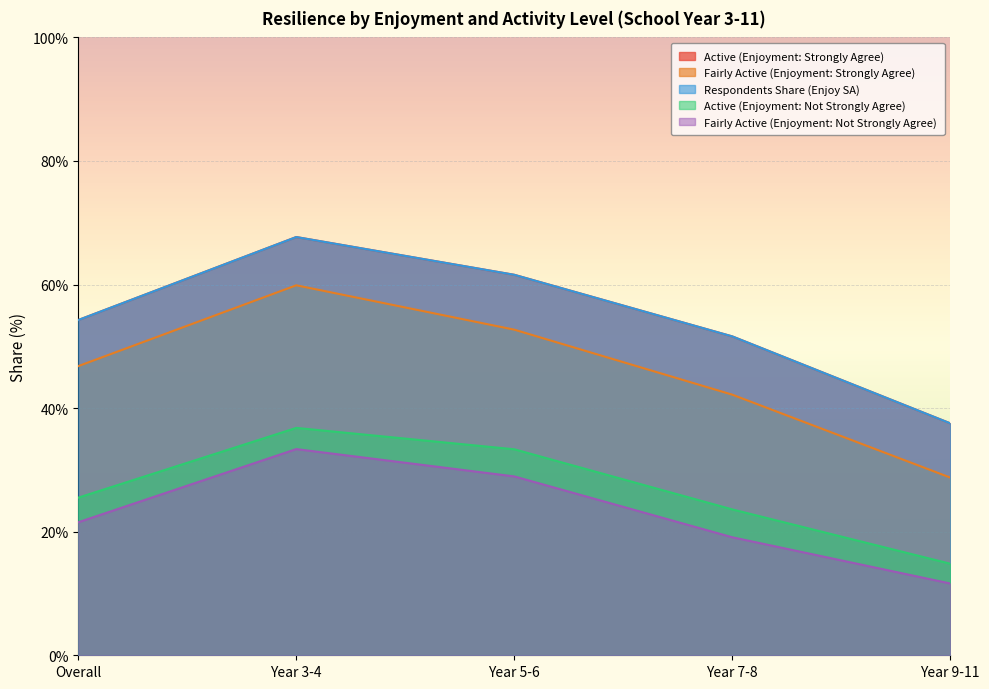

Which category has the highest value in the Respondents Share (Enjoy SA) series?

Year 3-4